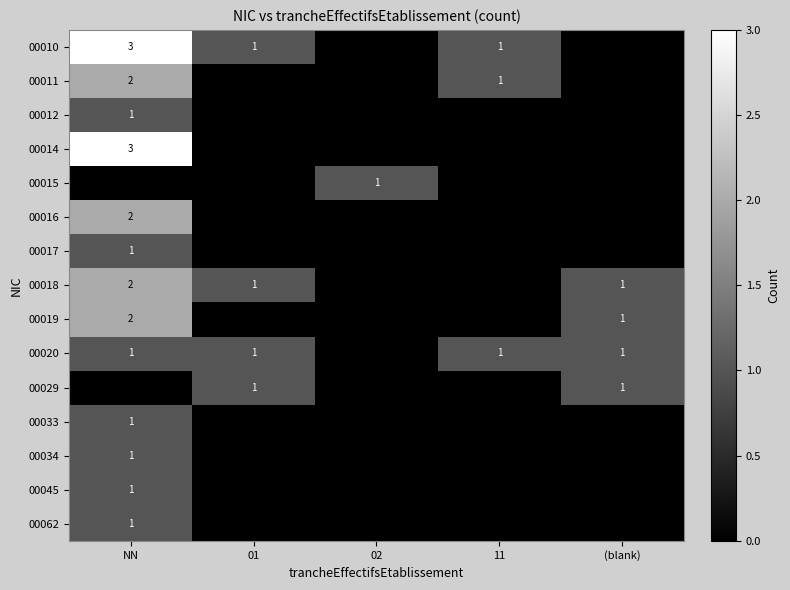

The value of 00017 at NN is 1. True or false?

True